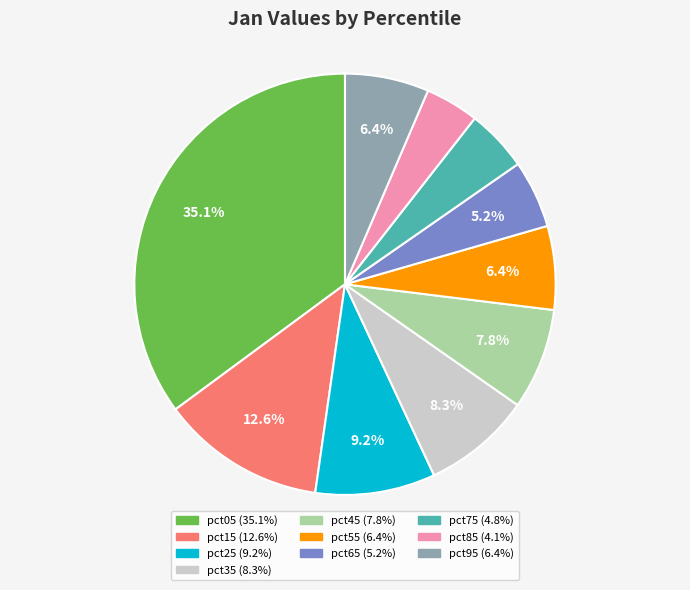

What is the largest slice in the pie chart?

pct05